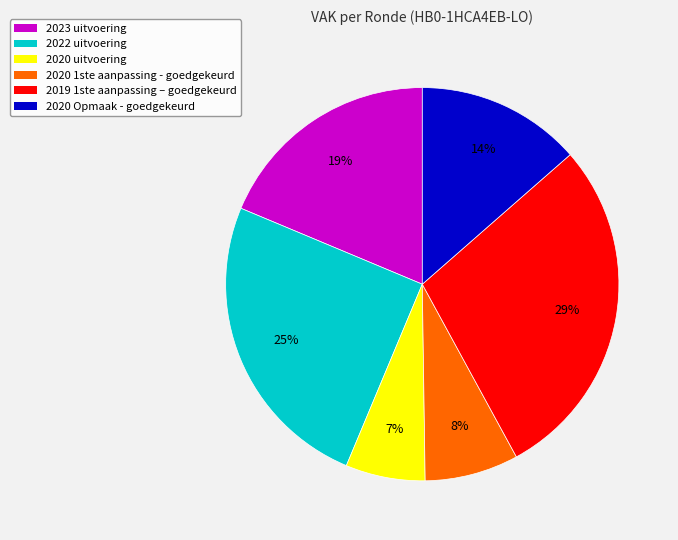

Count the number of slices in the pie.

6